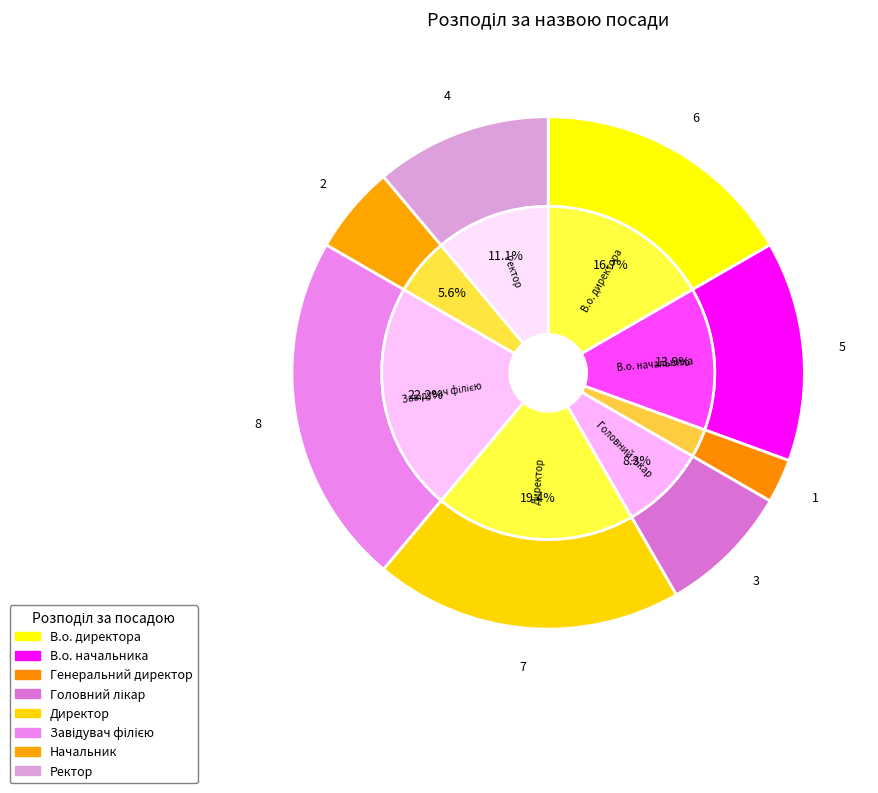

Which slice is the largest?

Завідувач філією